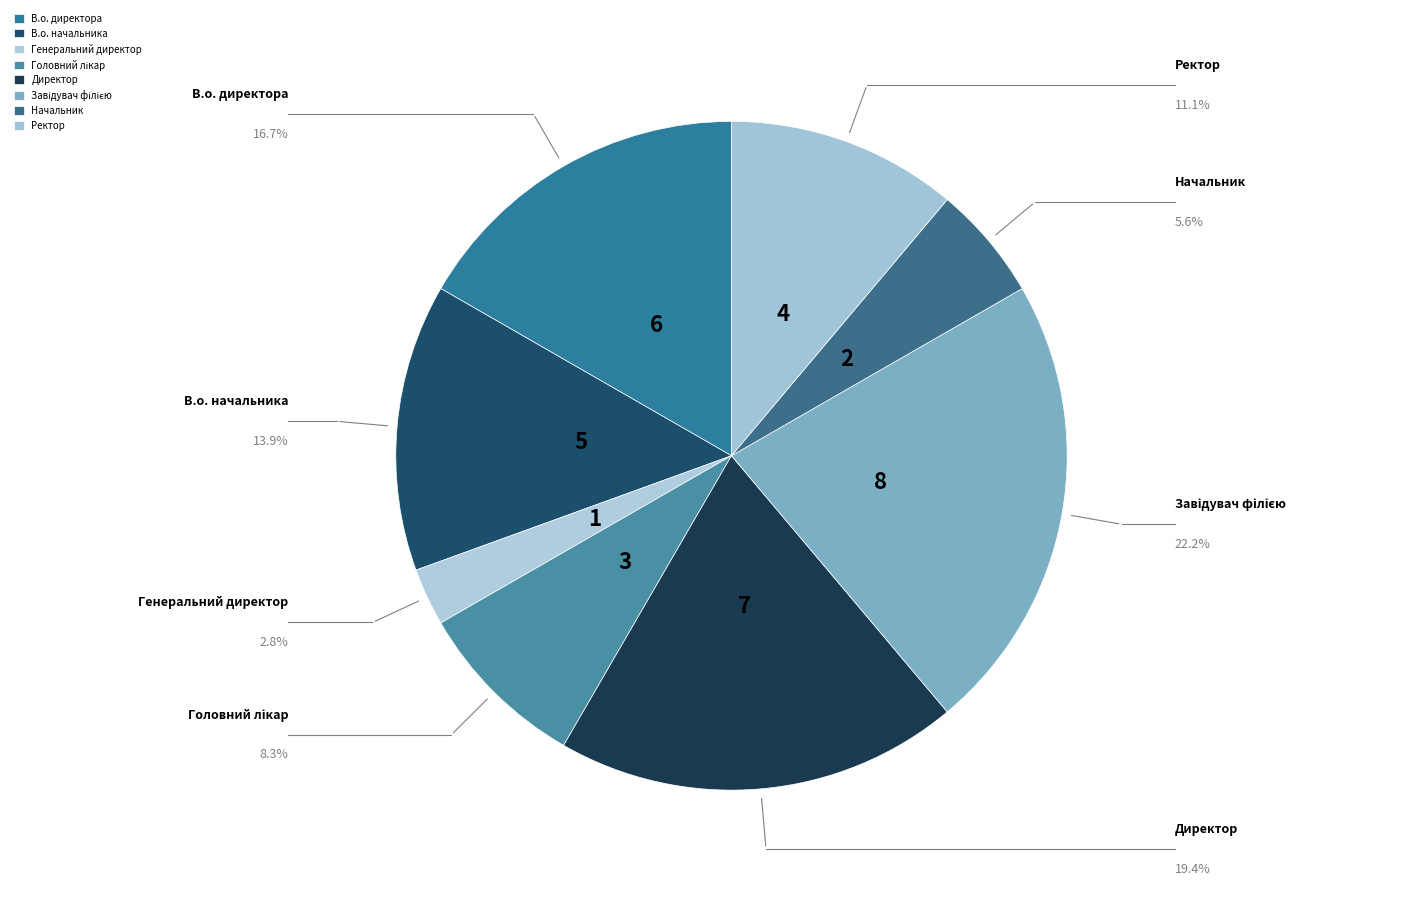

What is the ratio of the value at В.о. директора to the value at В.о. начальника?

1.2